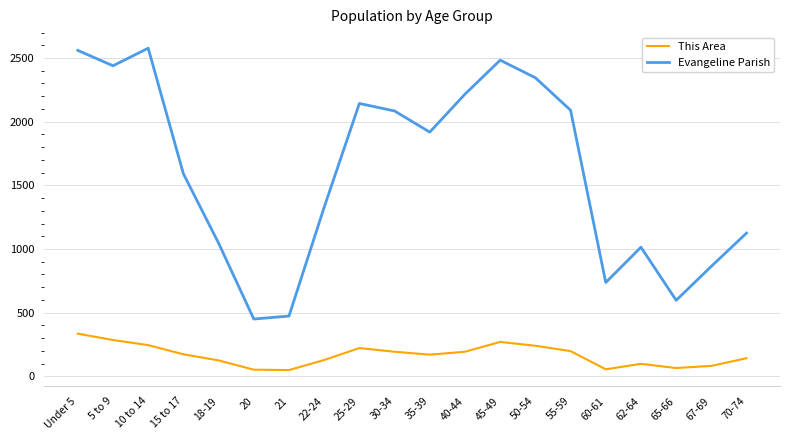

Which series has the largest total across all categories?

Evangeline Parish